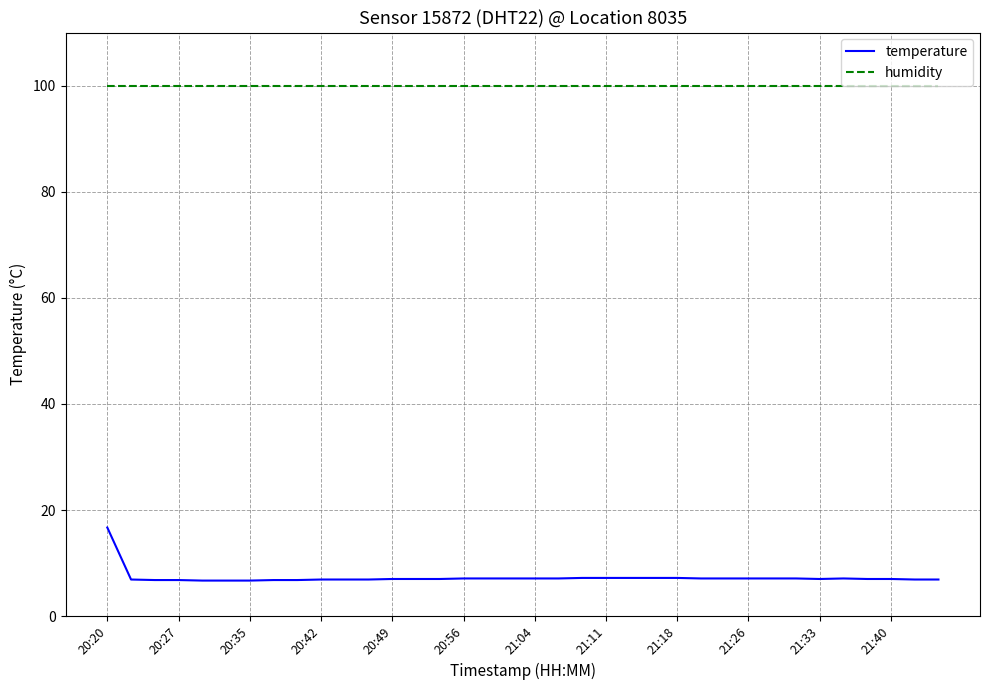

What is the minimum value shown in the chart?

6.7